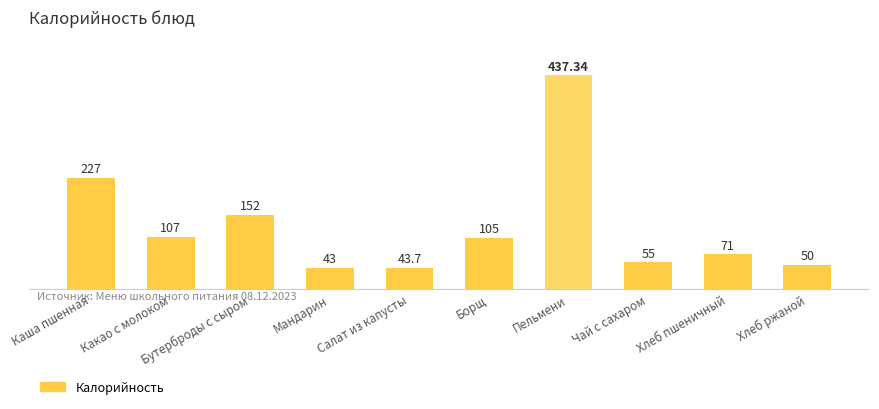

What is the label of the 10th bar from the left?

Хлеб ржаной